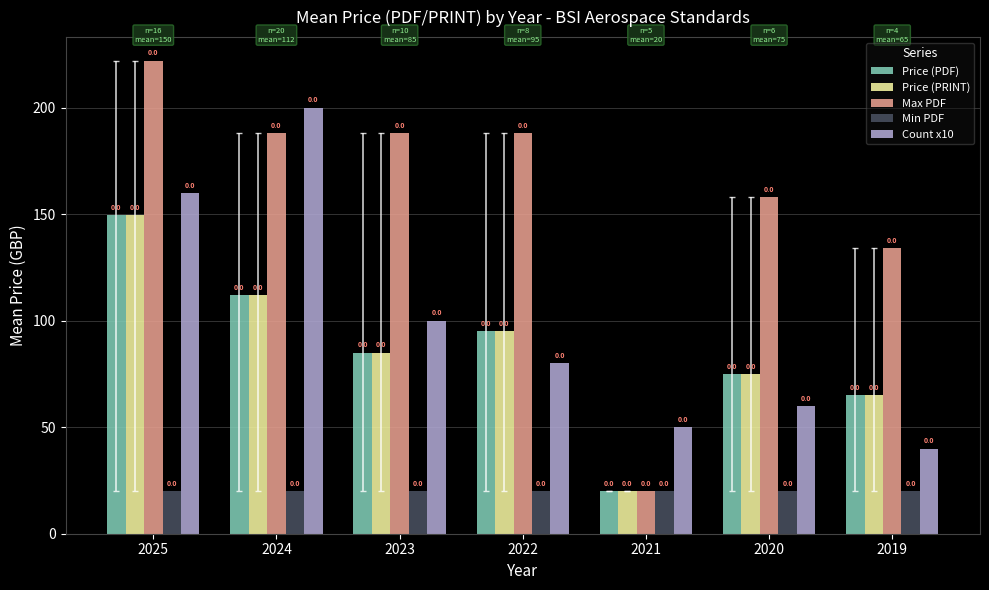

True or false: Max PDF has a value of 108.7 at 2022.

False